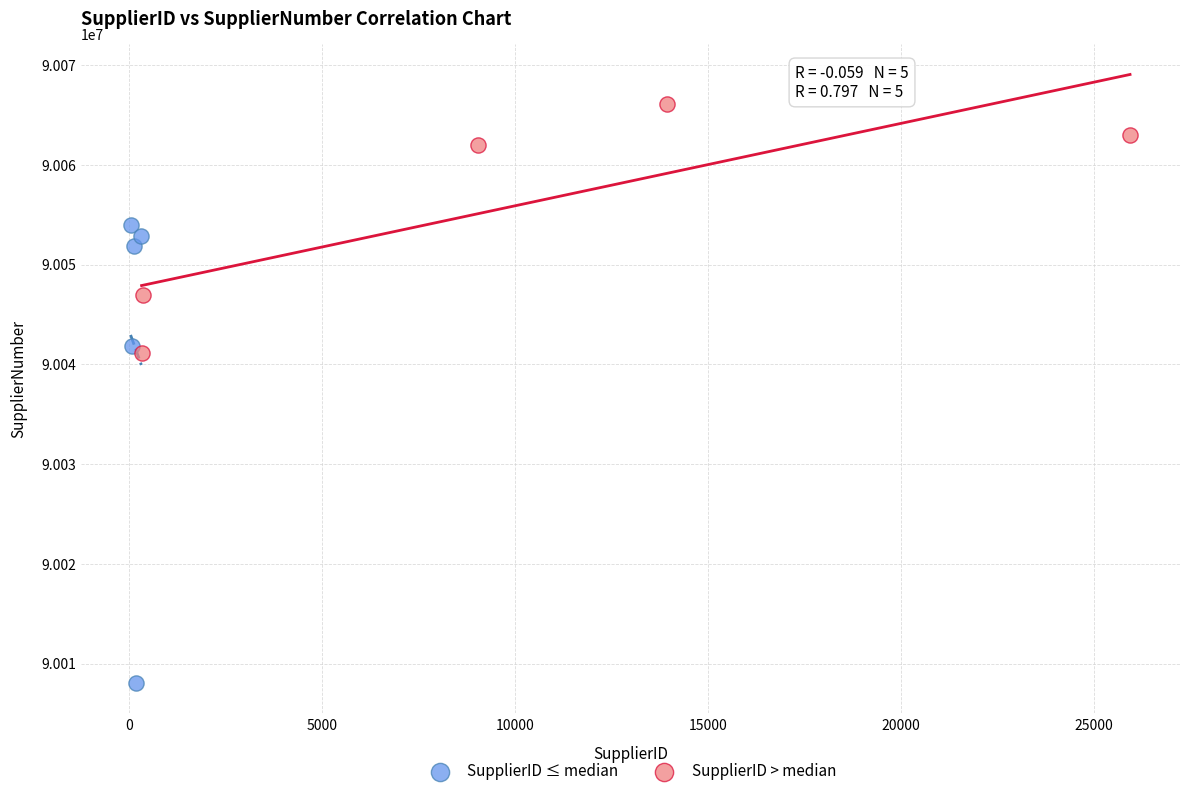

Which series reaches the minimum Y coordinate?

SupplierID ≤ median